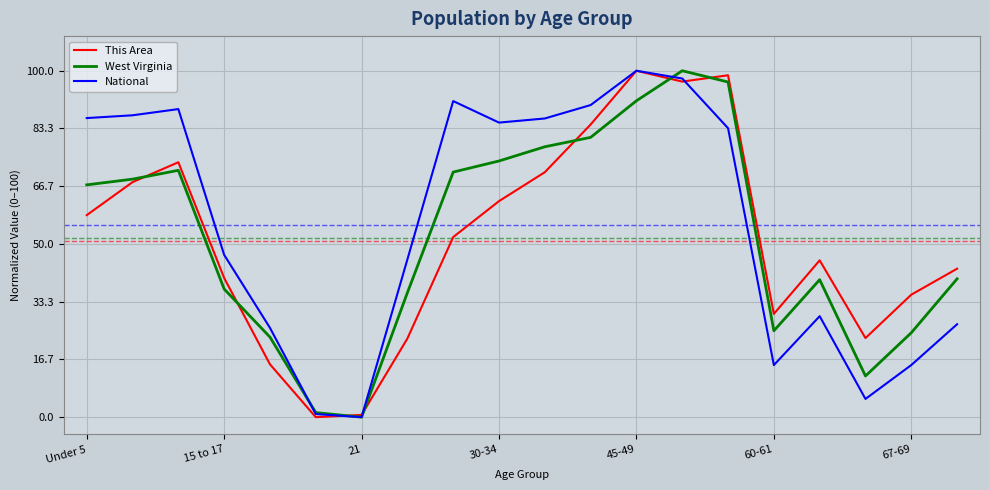

In National, how many points are lower than both neighbors (excluding endpoints)?

4